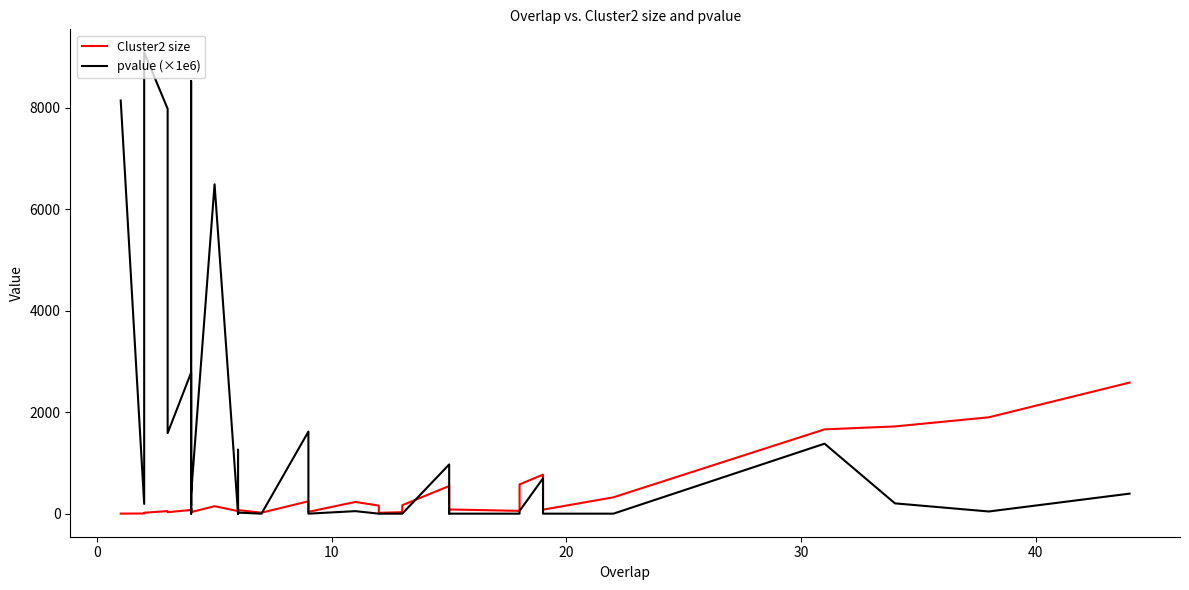

Rank the series by their maximum value, from lowest to highest.

Cluster2 size, pvalue (×1e6)